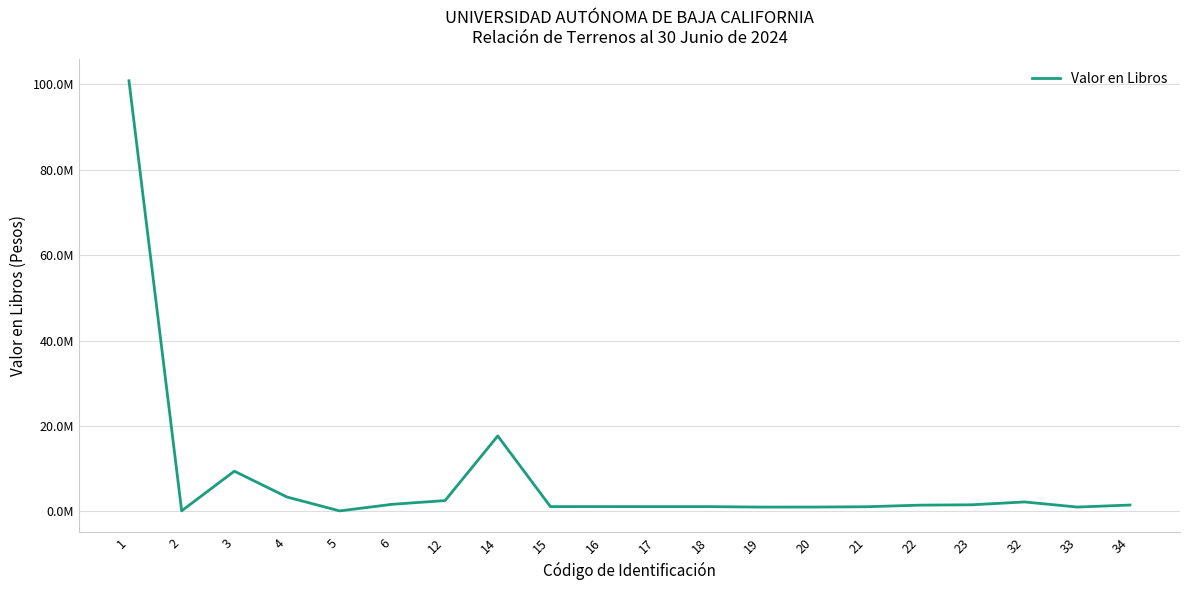

Is this an area chart (filled region under the line)?

No